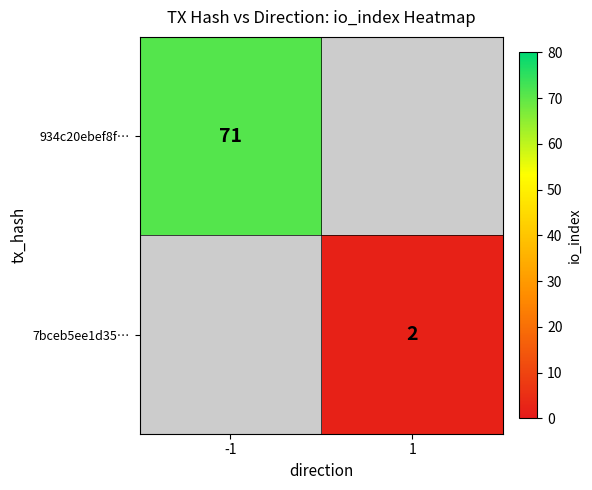

What is the minimum value shown in the chart?

2.0